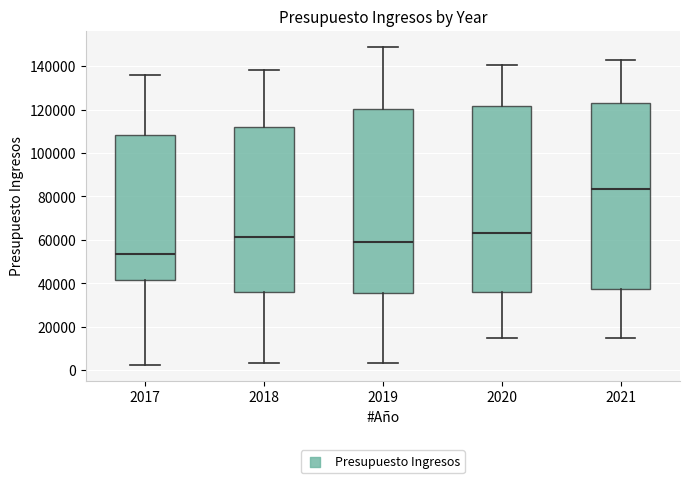

Where does the median line of the box at x = 2021 sit on the y-axis? The values are not printed on the chart, so give them approximately, as read against the axis.

84000